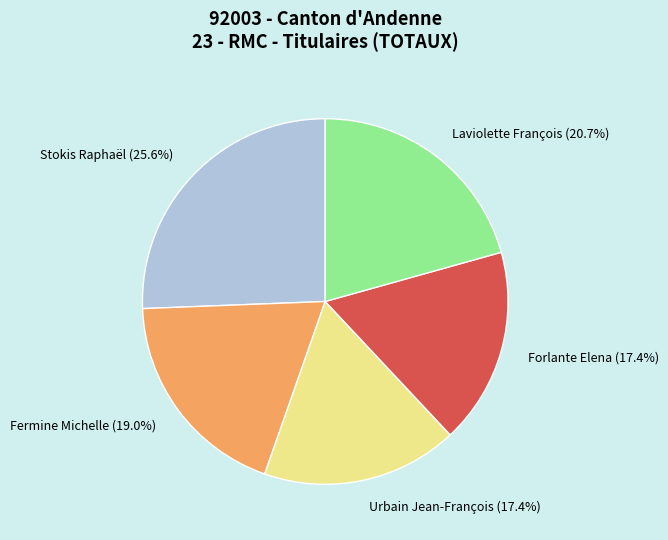

Is Stokis Raphaël (25.6%) the majority of the pie?

No